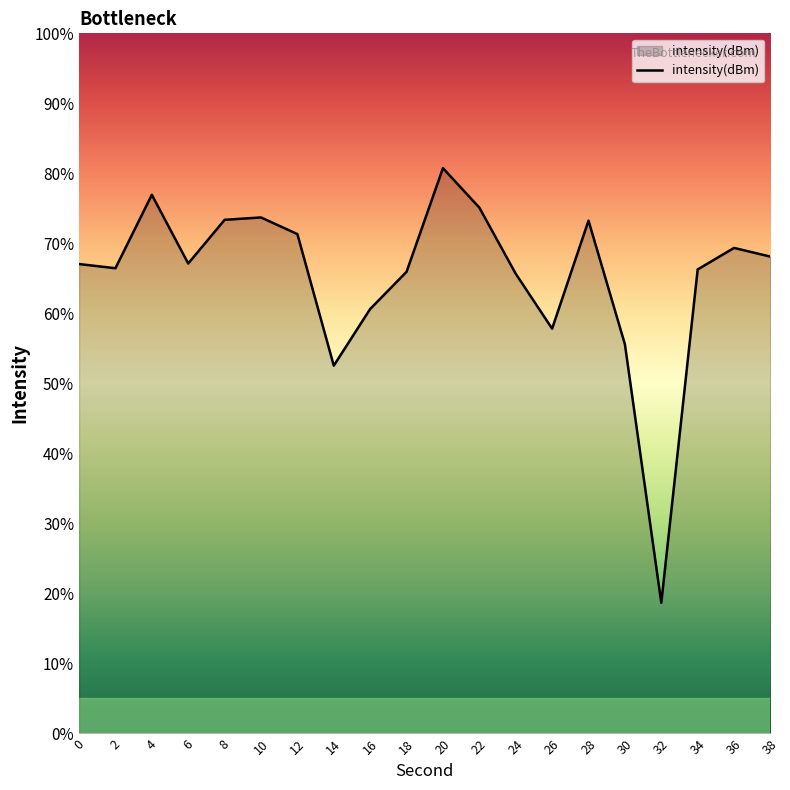

The value at 16 is 60.6. True or false?

True